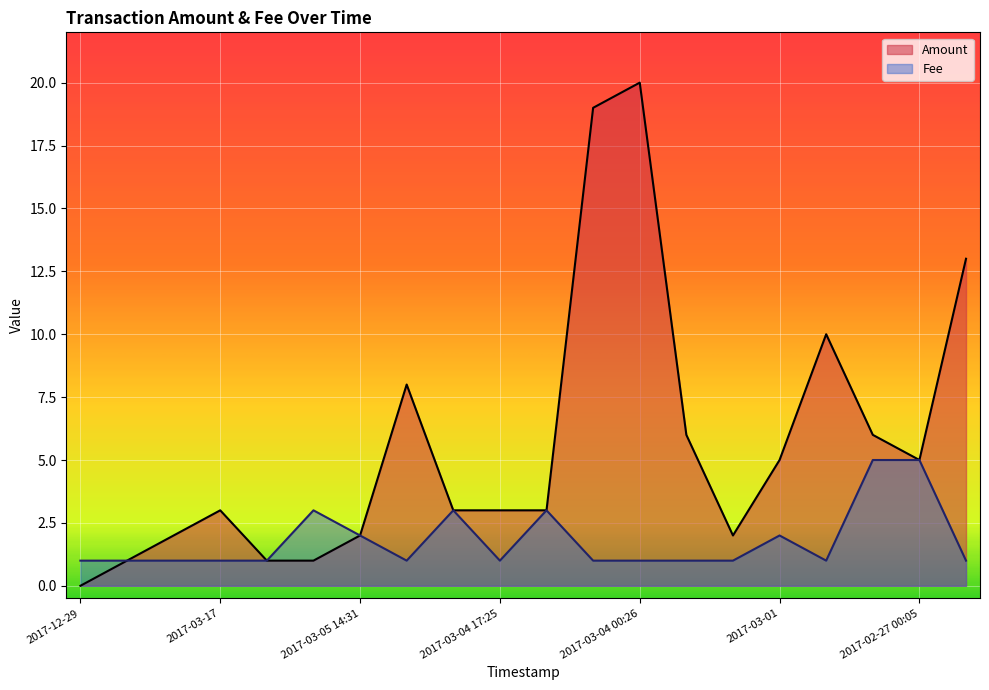

What is the maximum value shown in the chart?

20.0